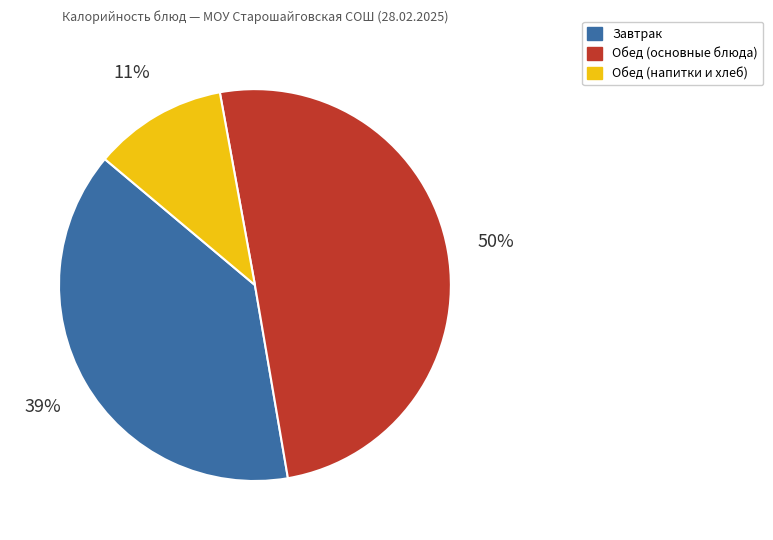

To the nearest percent, what is the difference between the largest and smallest slice percentages?

39%